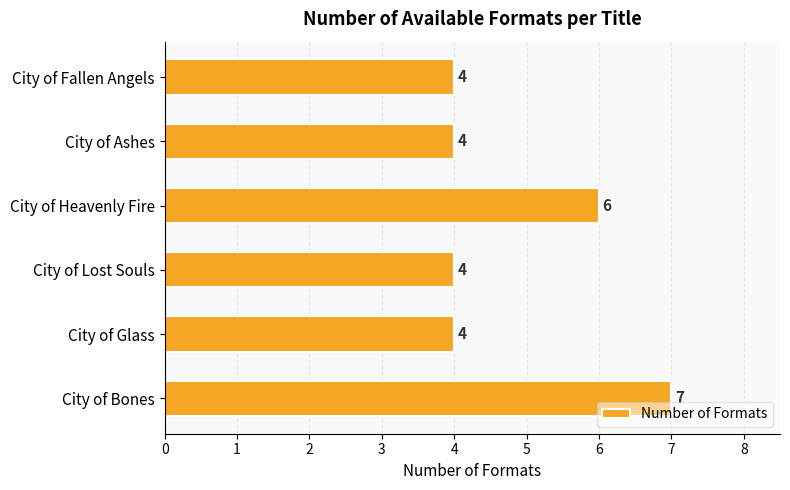

The chart shows a value of 6 at City of Heavenly Fire. True or false?

True